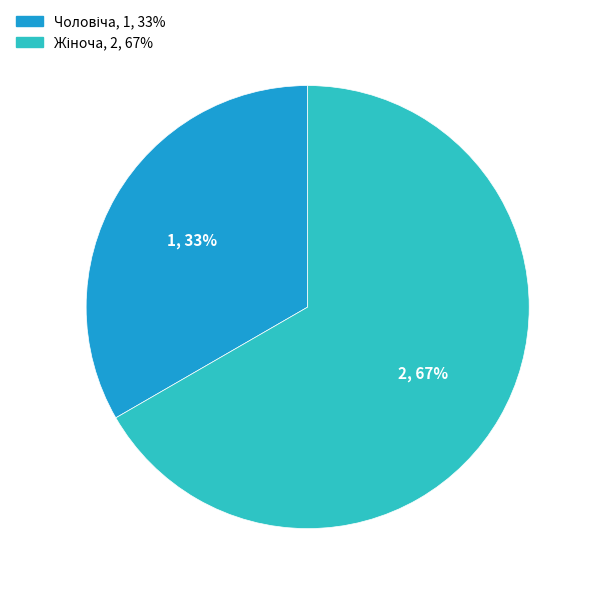

How many segments does this pie chart have?

2